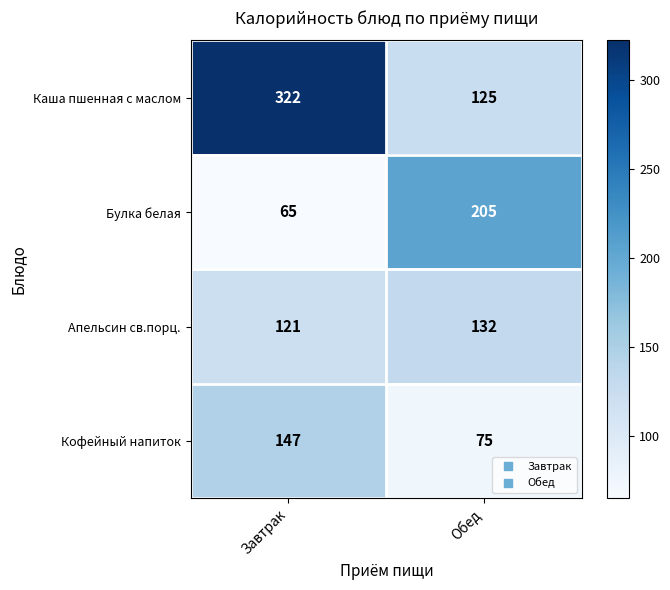

Count the number of categories in the chart.

2